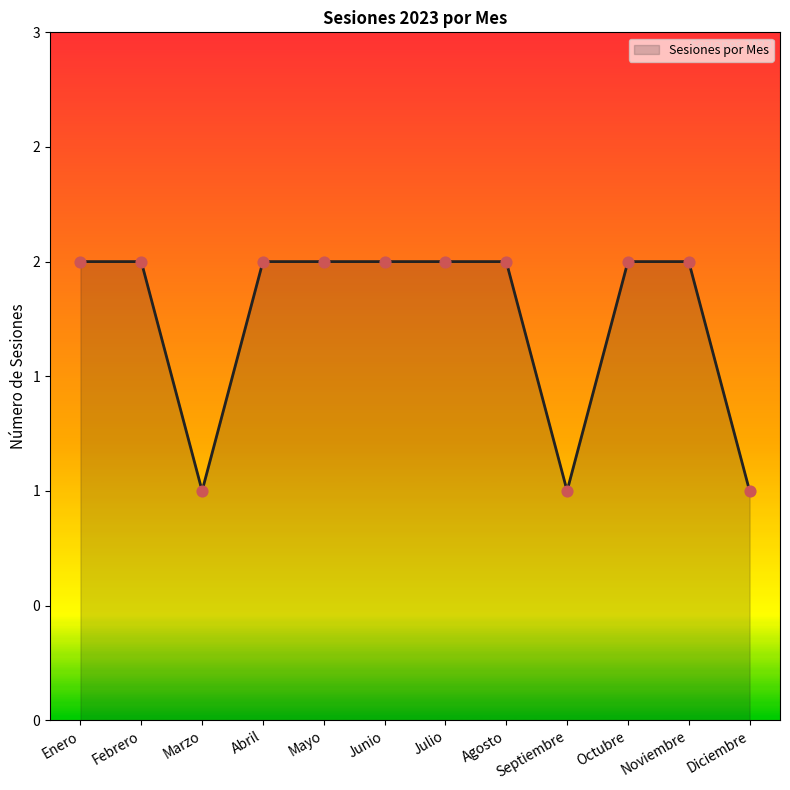

What is the ratio of the value at Octubre to the value at Marzo?

2.0